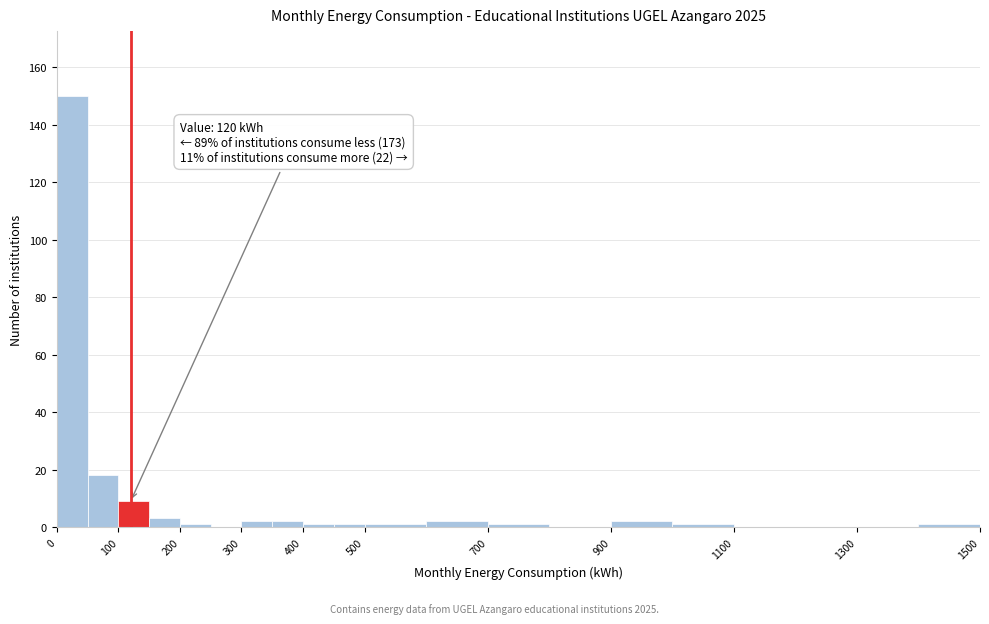

Which range on the x-axis has the tallest bar?

0 to 50